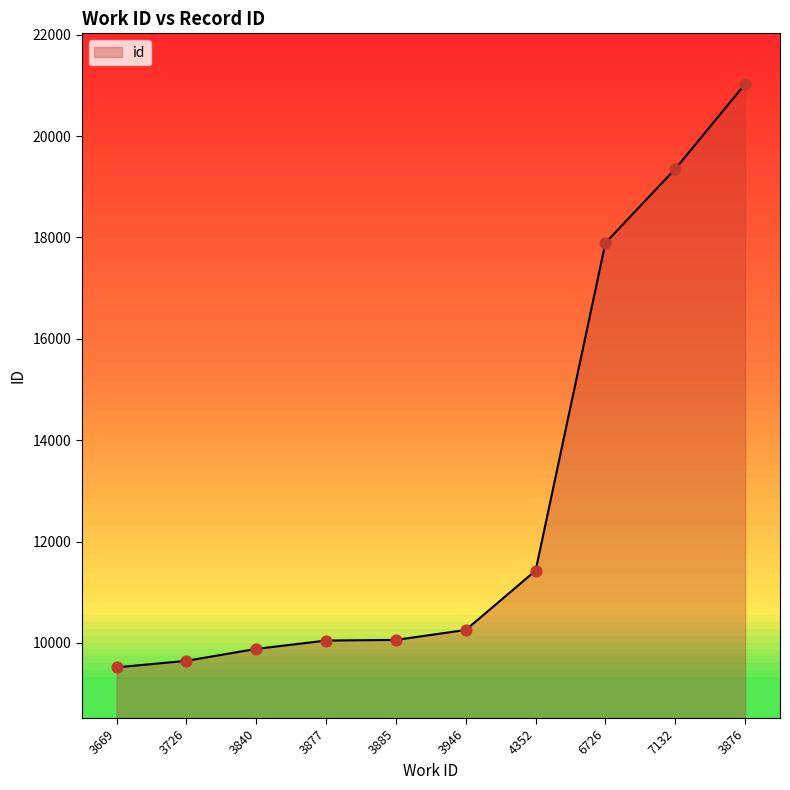

What is the ratio of the value at 3876 to the value at 3669?

2.2